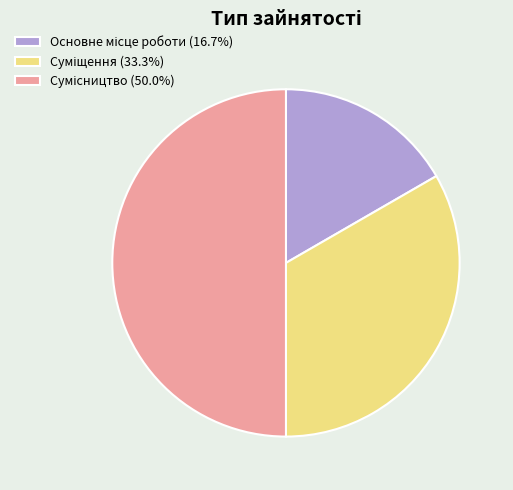

What is the largest slice in the pie chart?

Сумісництво